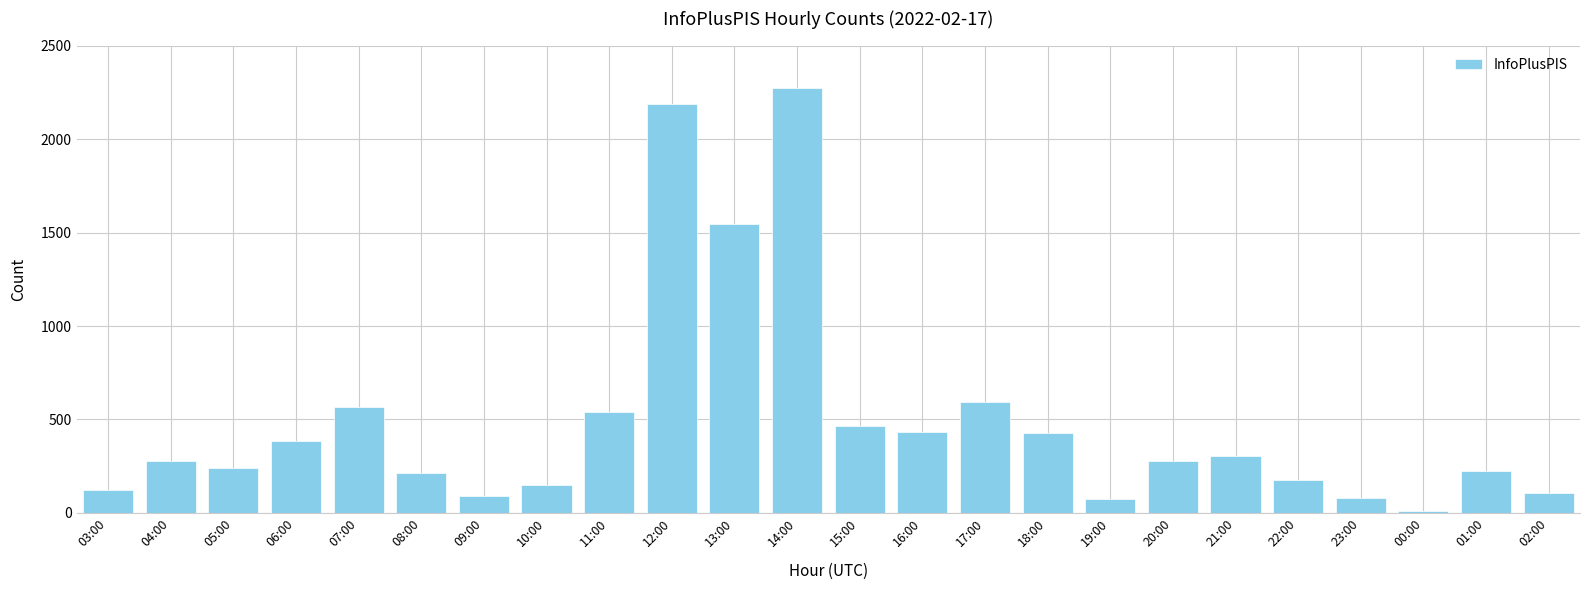

What is the label of the 12th bar from the right?

15:00